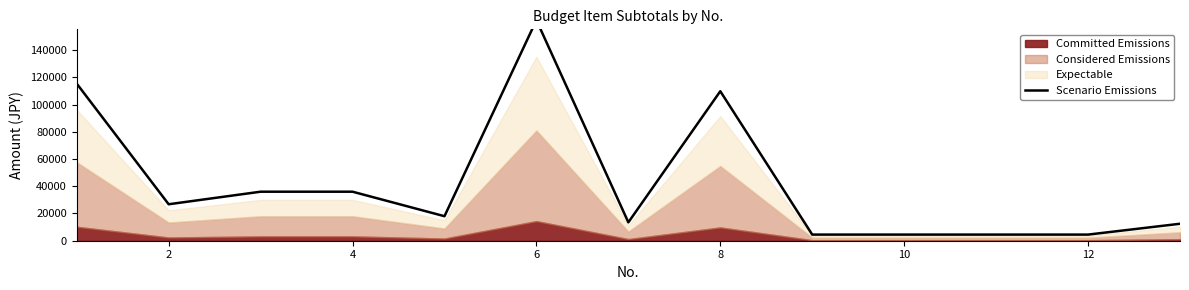

How many data points are above 18000?

6